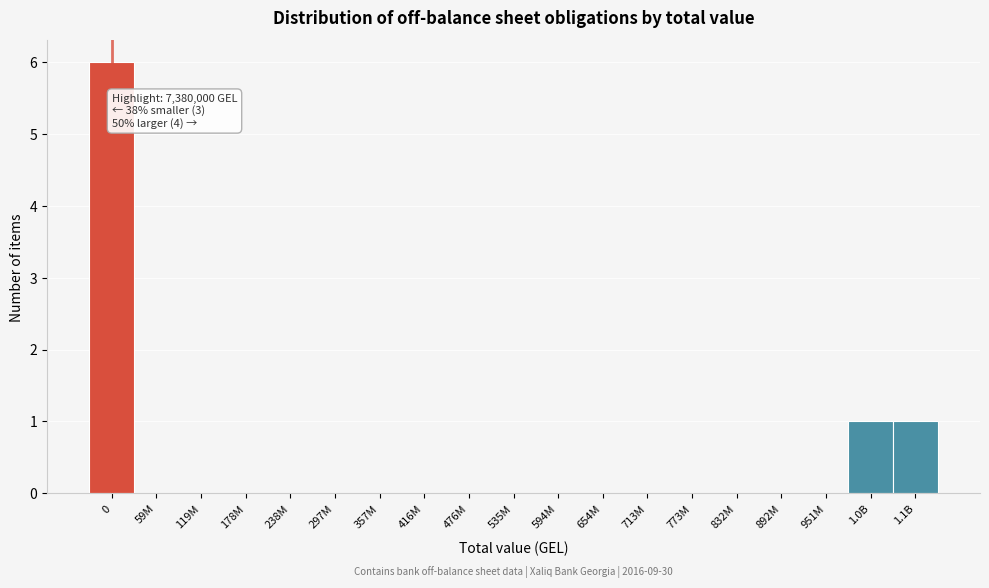

Reading left to right, transcribe all the data shown in this chart.

0=6	59M=0	119M=0	178M=0	238M=0	297M=0	357M=0	416M=0	476M=0	535M=0	594M=0	654M=0	713M=0	773M=0	832M=0	892M=0	951M=0	1.0B=1	1.1B=1